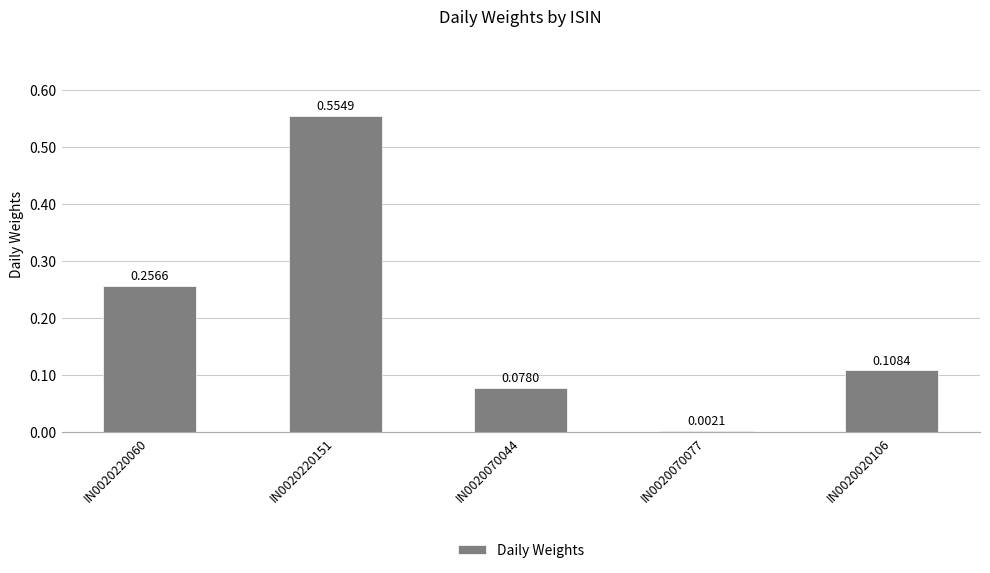

What is the change in value from IN0020220151 to IN0020020106?

-0.4